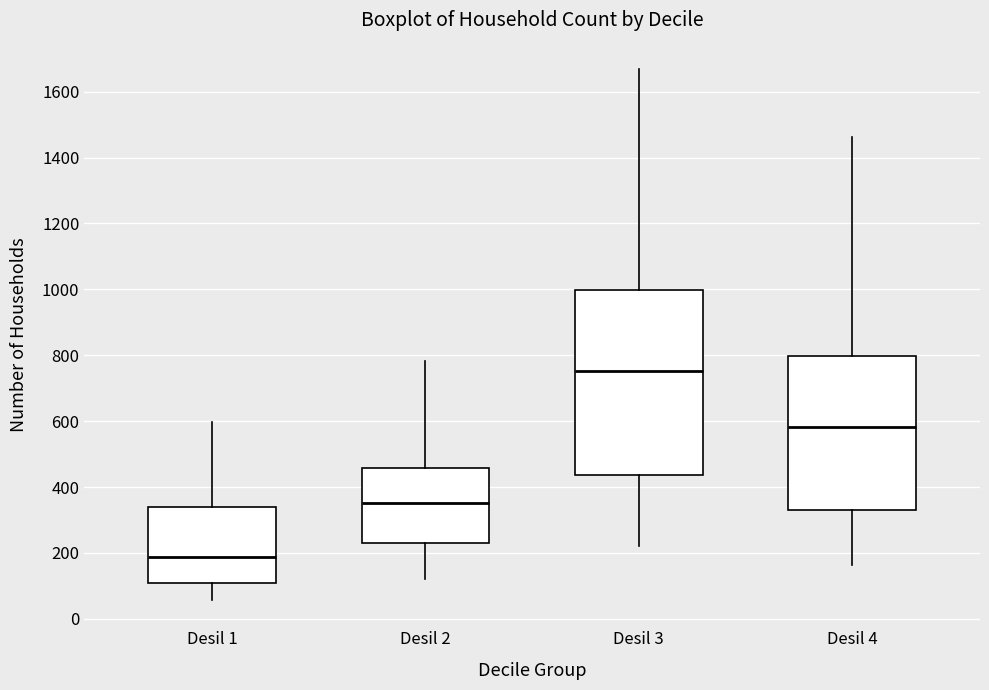

Which box is the tallest, from its lower edge to its upper edge?

Desil 3